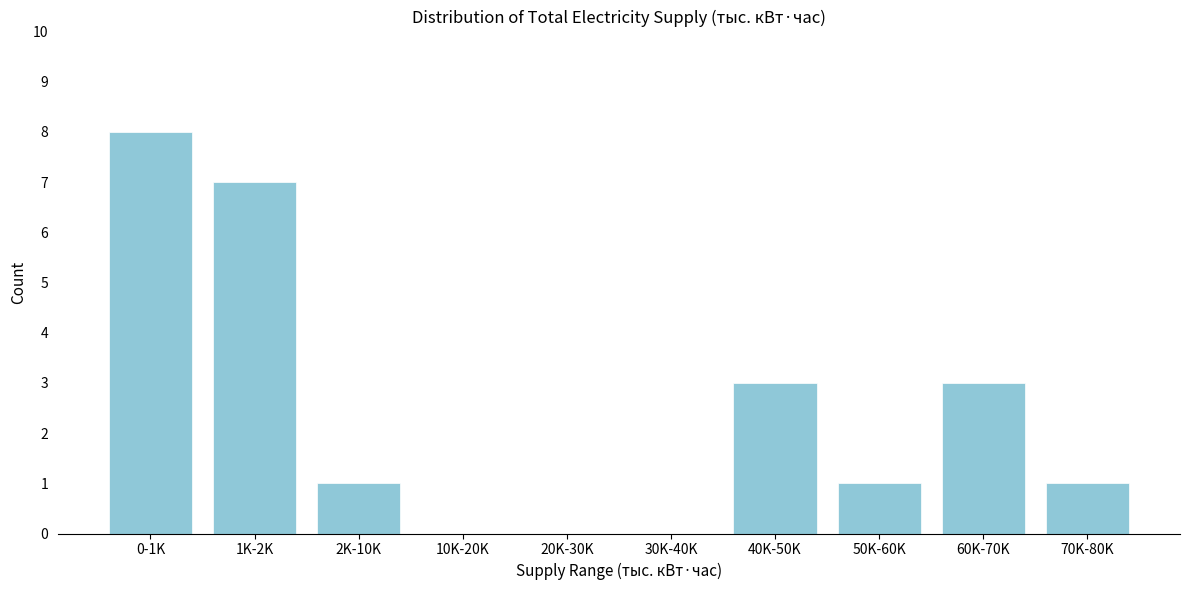

Reading right to left, transcribe all the data shown in this chart.

70K-80K=1	60K-70K=3	50K-60K=1	40K-50K=3	30K-40K=0	20K-30K=0	10K-20K=0	2K-10K=1	1K-2K=7	0-1K=8